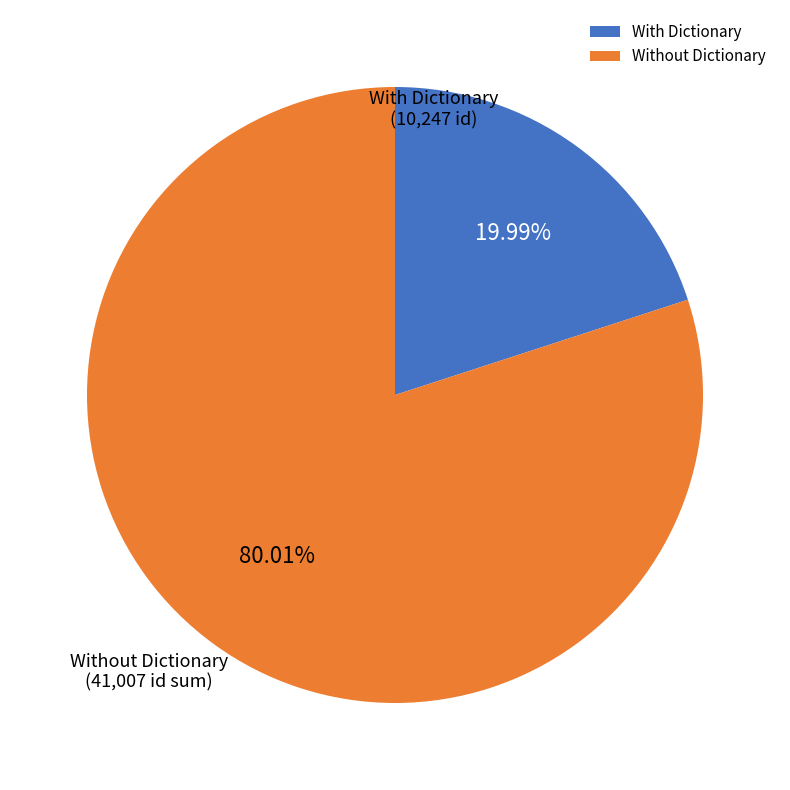

Between With Dictionary and Without Dictionary, which is larger?

Without Dictionary